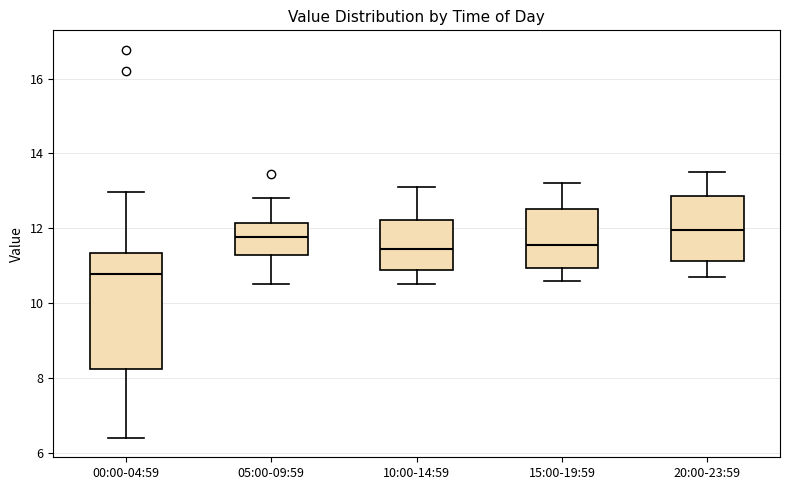

Which box is the tallest, from its lower edge to its upper edge?

00:00-04:59